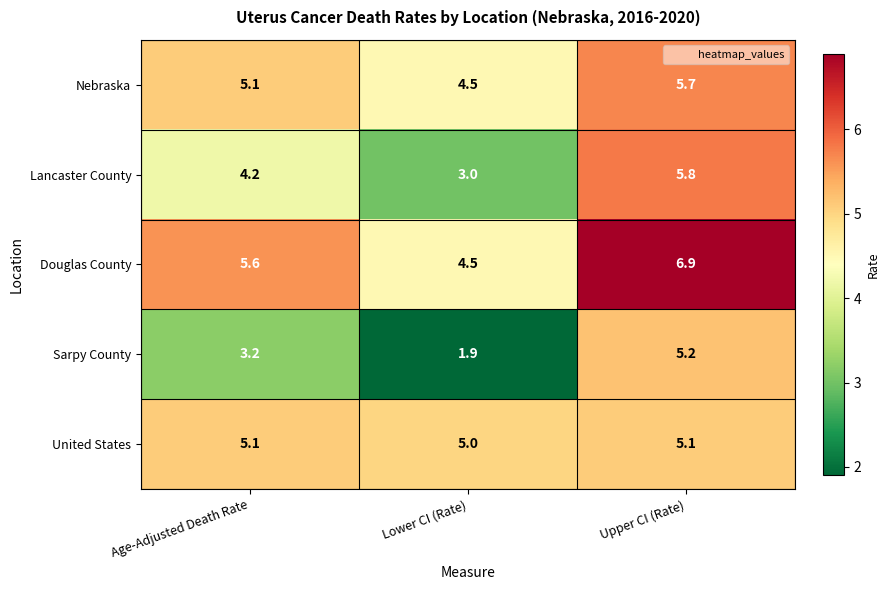

Which series has the largest range (max minus min)?

Sarpy County